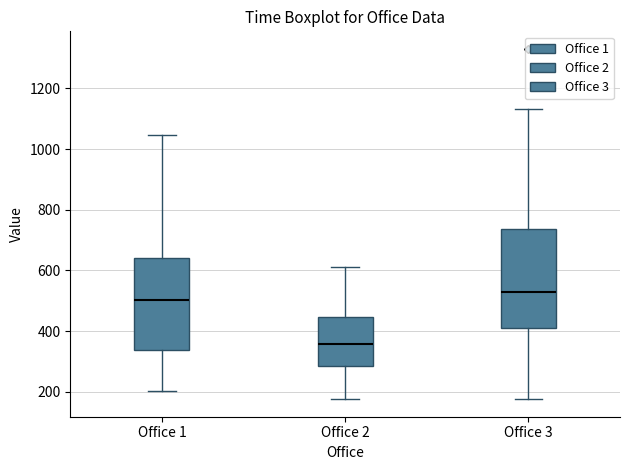

Reading left to right, read every box against the y-axis: the position of its median line, the range the box covers, and the ends of its whiskers. The values are not printed on the chart, so give them approximately, as read against the axis.

Office 1: median 500, box 340 to 640, whiskers 200 to 1040
Office 2: median 360, box 280 to 440, whiskers 180 to 620
Office 3: median 520, box 420 to 740, whiskers 180 to 1140